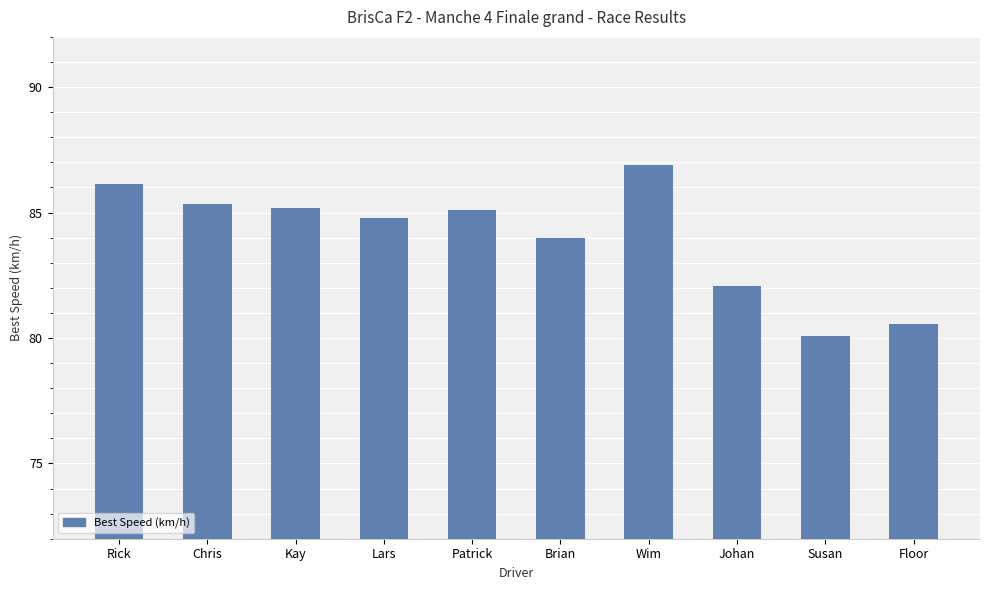

What is the average value?

84.0